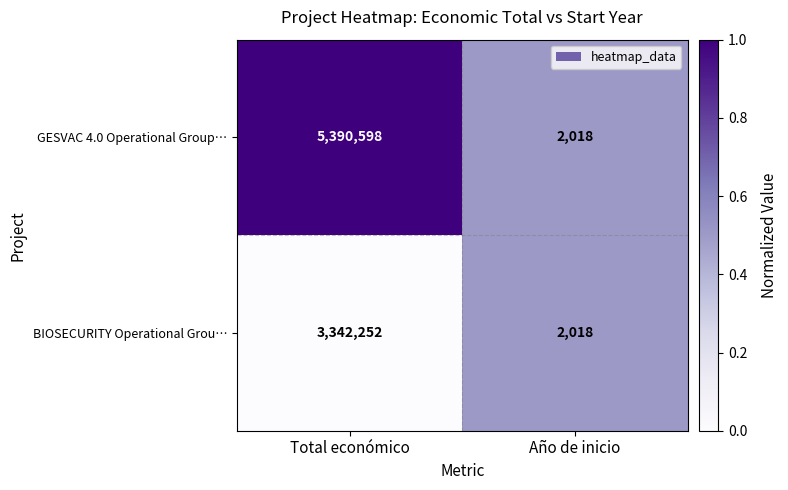

Rank the categories by GESVAC 4.0 Operational Group… value from highest to lowest.

Total económico, Año de inicio